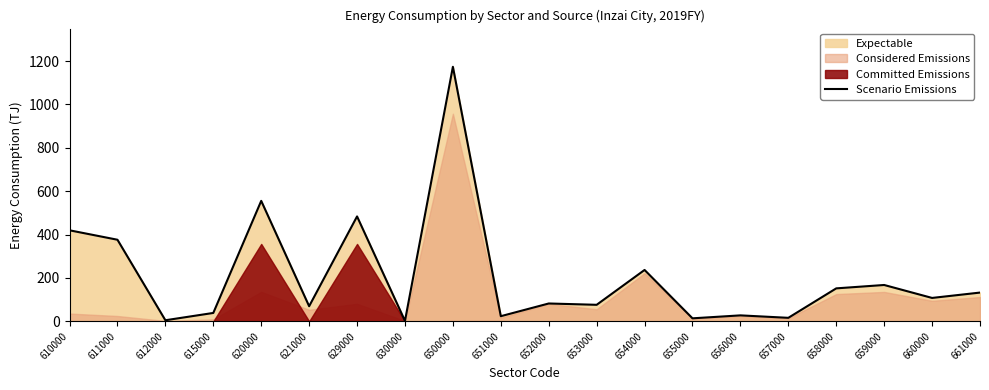

Approximately how many times larger is the value at 654000 compared to 612000?

48.3